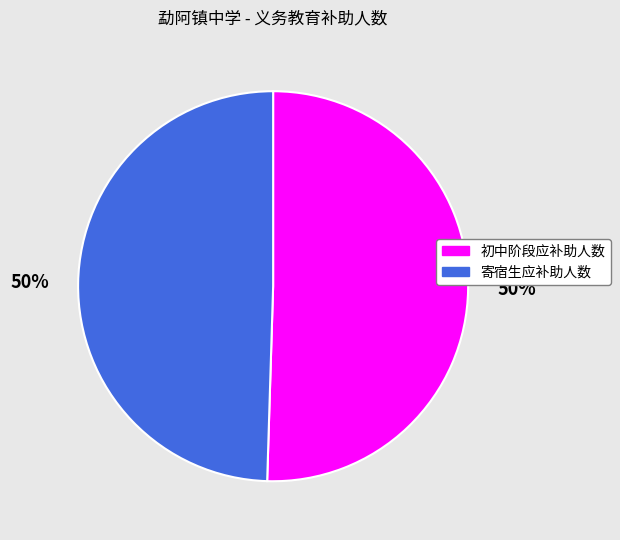

What is the ratio of the value at 寄宿生应补助人数 to the value at 初中阶段应补助人数?

1.0